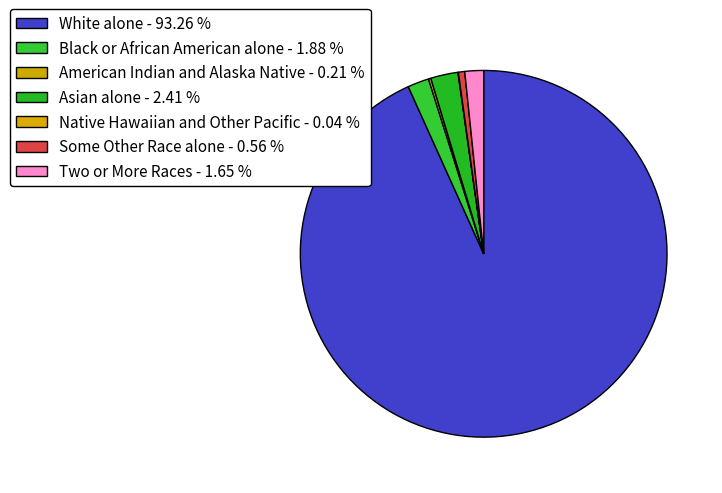

What is the total percentage of American Indian and Alaska Native and White alone?

93.5%